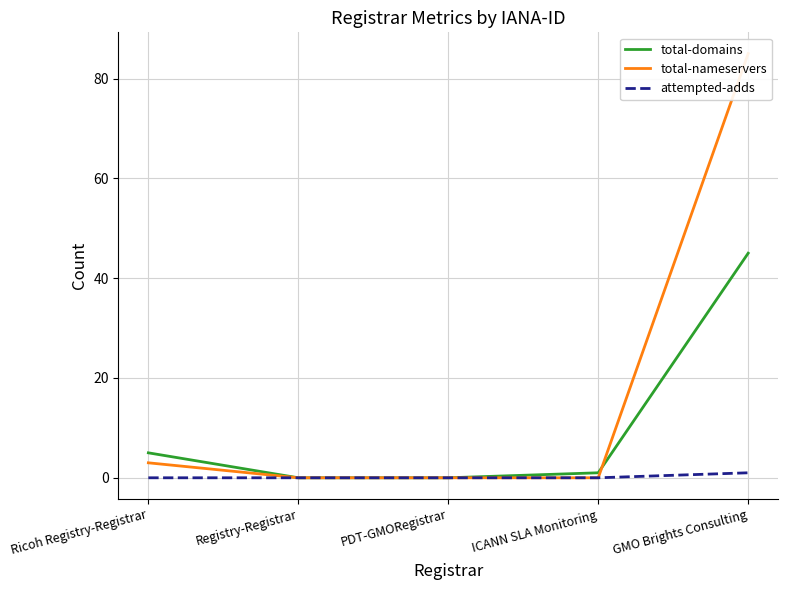

Reading right to left, what are all the values shown in this chart?

total-domains: 45	1	0	0	5
total-nameservers: 85	0	0	0	3
attempted-adds: 1	0	0	0	0